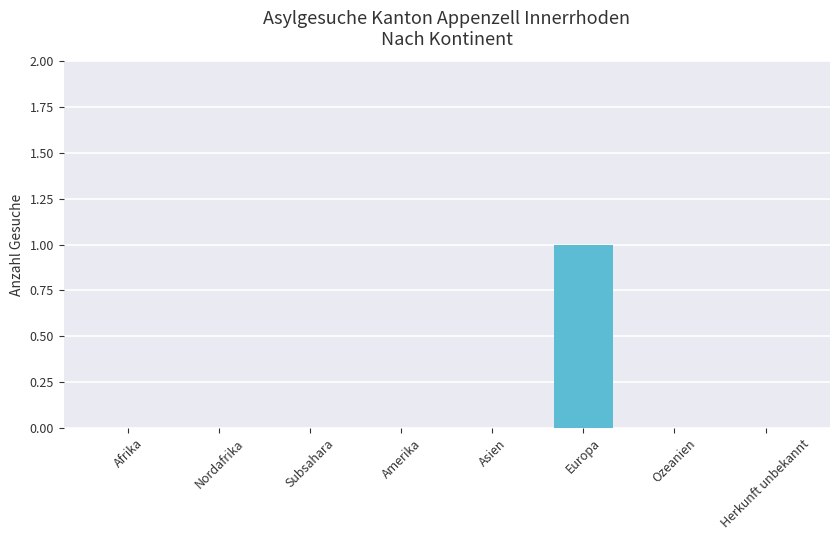

How many series are shown in this chart?

1